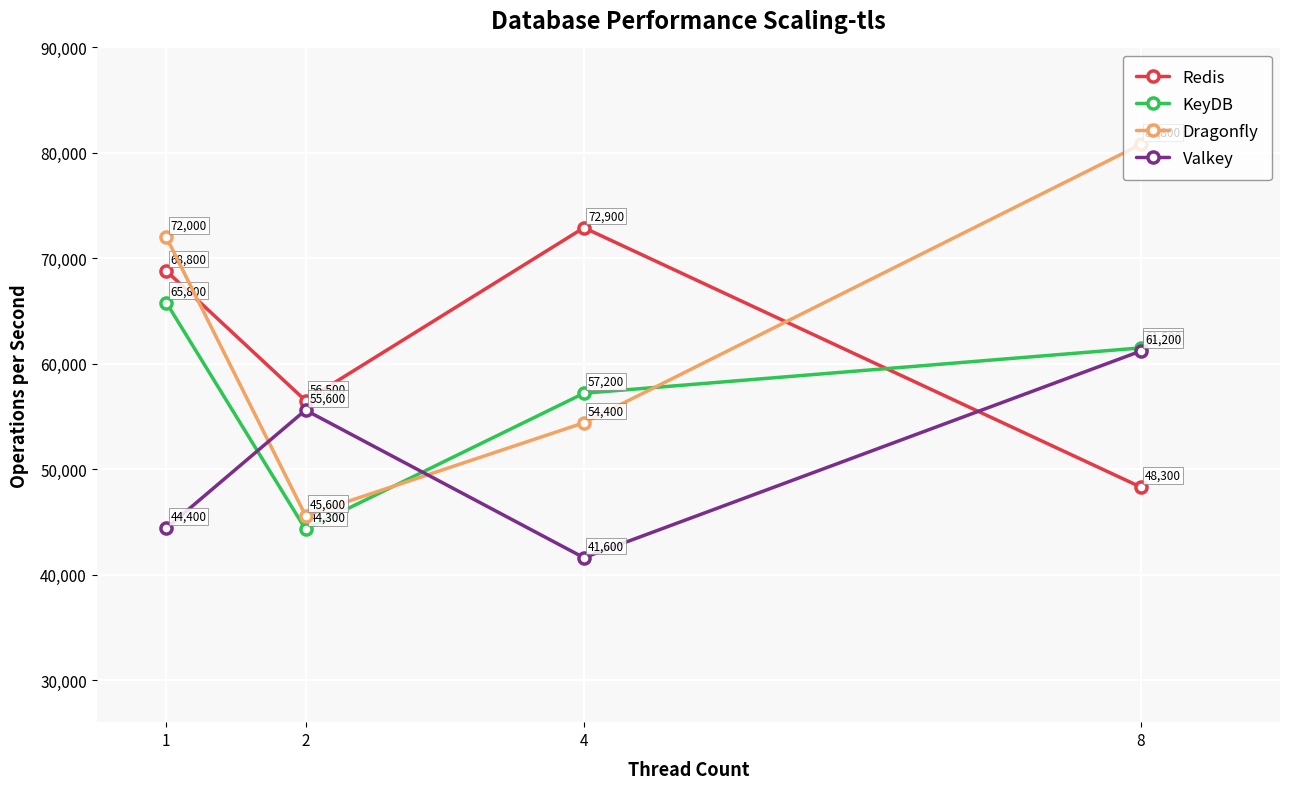

What is the average value of the KeyDB series?

57200